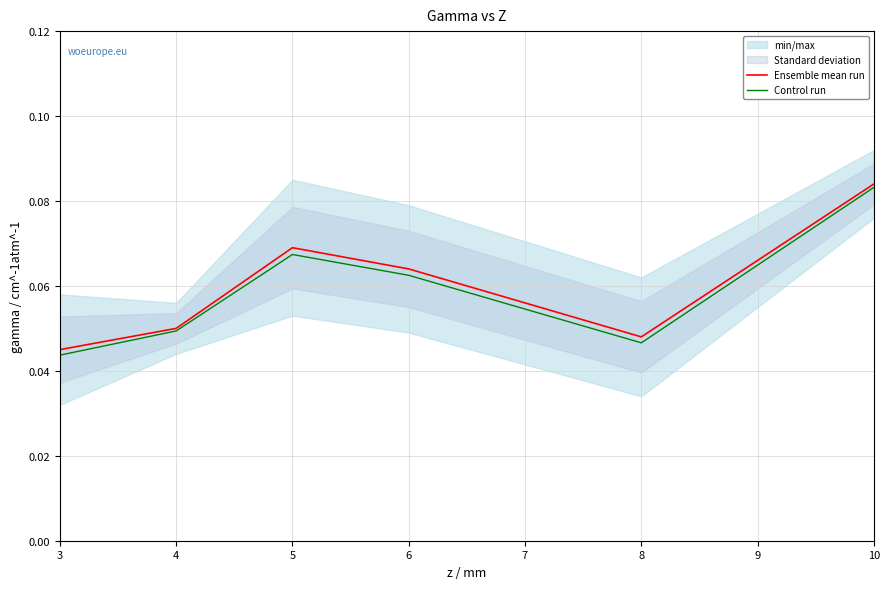

What is the average value of the Control run series?

0.1